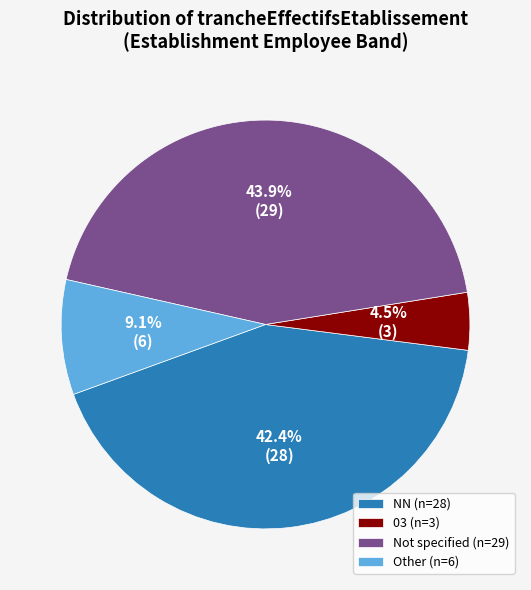

Combined, do Other (n=6) and NN (n=28) account for over 50%?

Yes